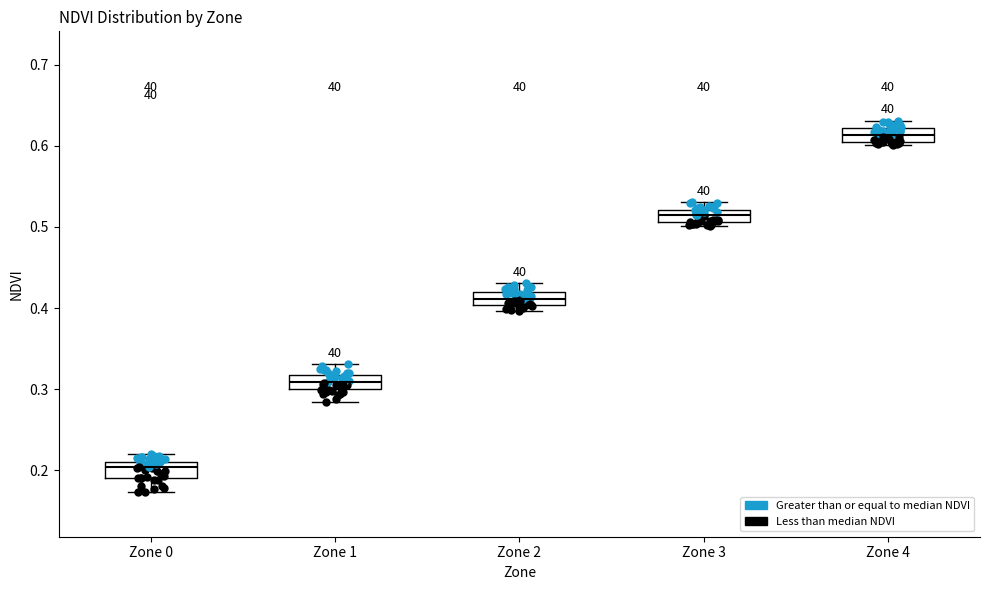

Where is the lower edge of the box for Zone 2 on the y-axis? The values are not printed on the chart, so give them approximately, as read against the axis.

0.40